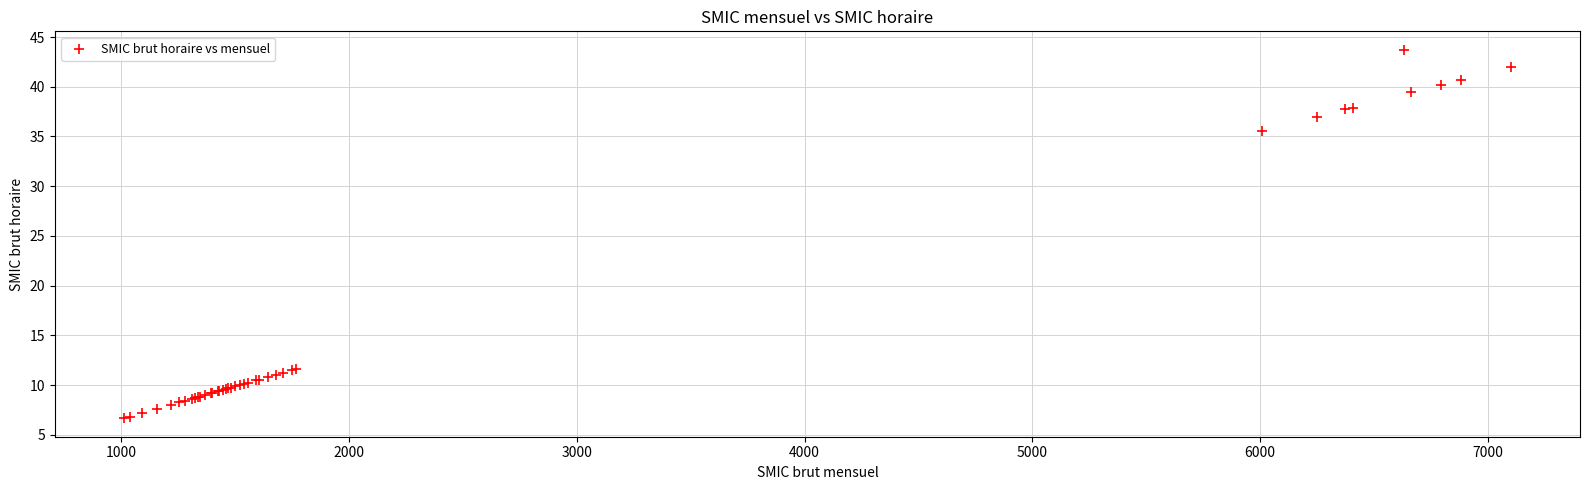

What Y value in the scatter plot is closest to 25?

35.6